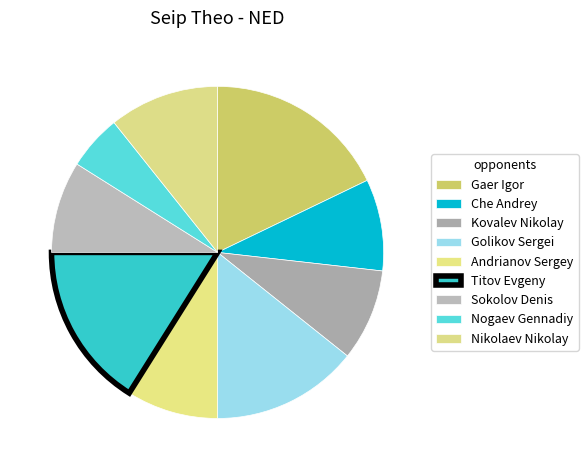

What is the smallest slice in the pie chart?

Nogaev Gennadiy